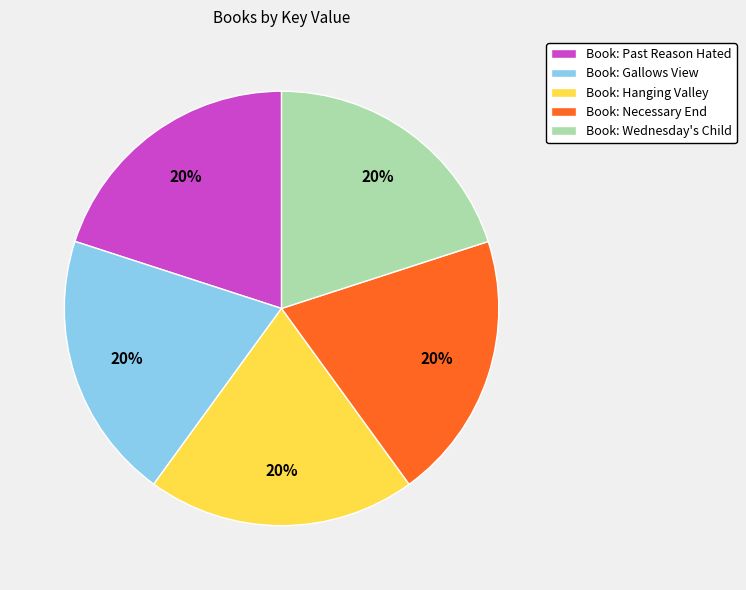

Approximately how many times larger is the value at Book: Gallows View compared to Book: Necessary End?

1.0